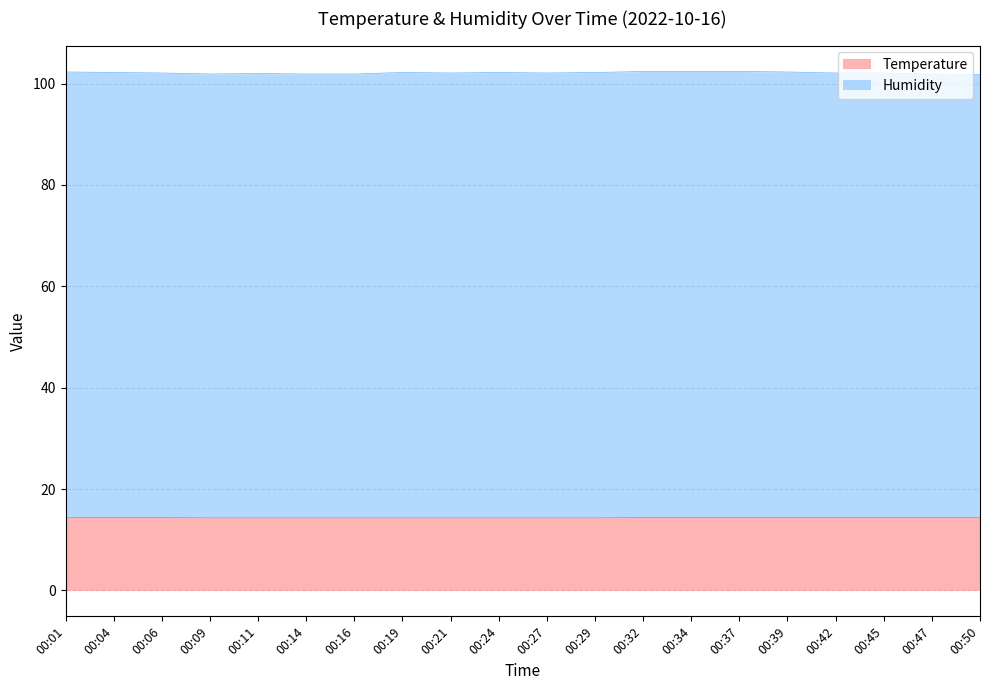

The value of Temperature at 00:16 is 3.5. True or false?

False